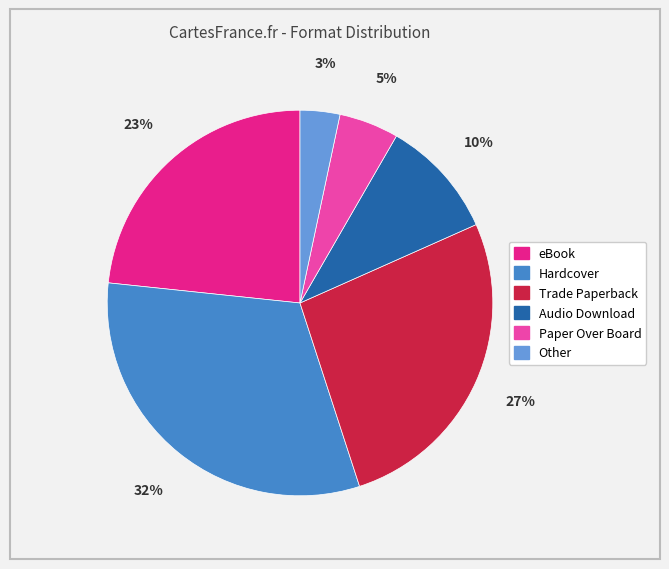

Rank the categories by value from highest to lowest.

Hardcover, Trade Paperback, eBook, Audio Download, Paper Over Board, Other